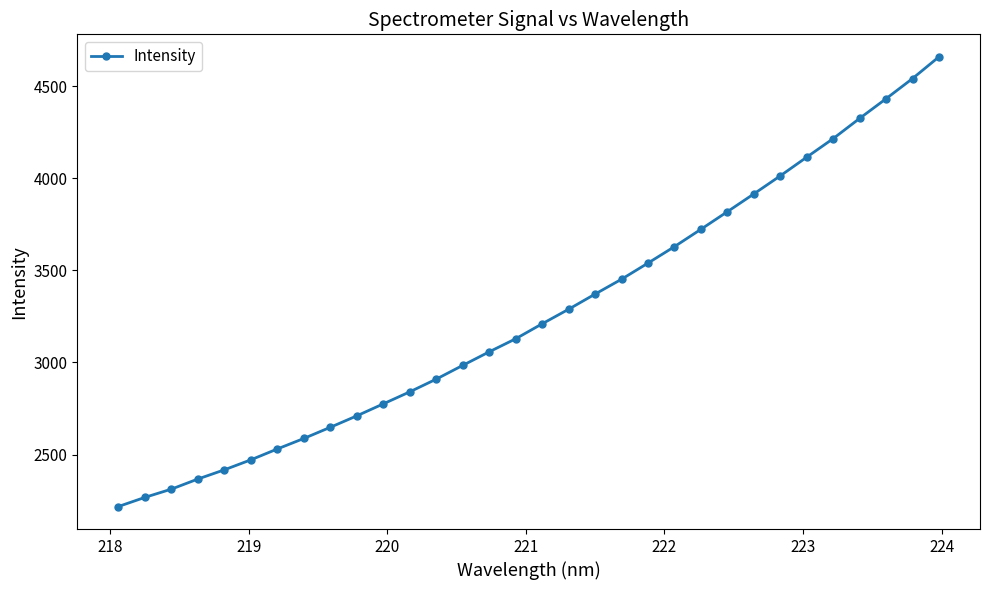

What is the greatest value displayed?

4658.8